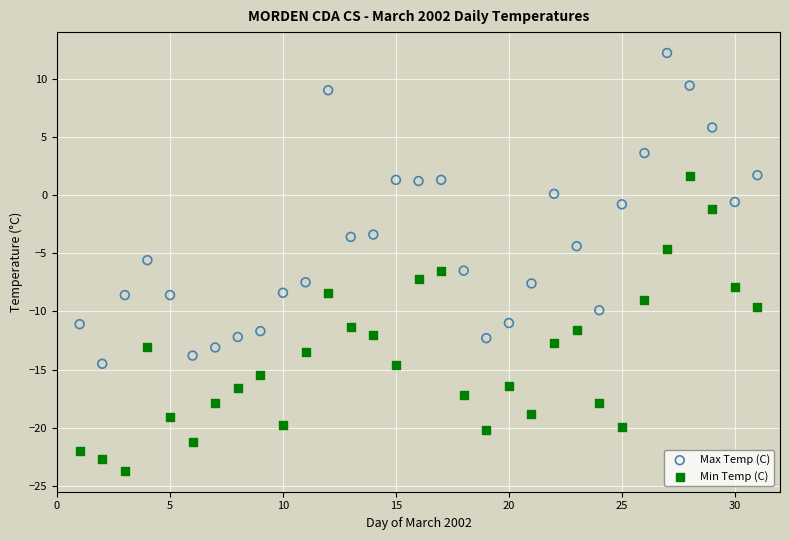

What is the X range (max minus min) for the scatter plot?

30.0